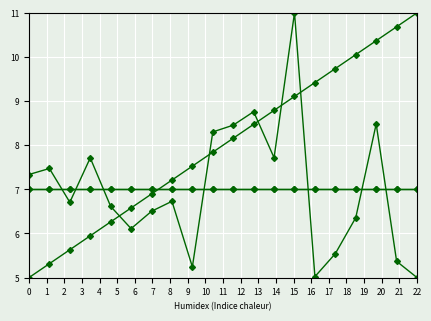

Does the chart have visible grid lines?

Yes